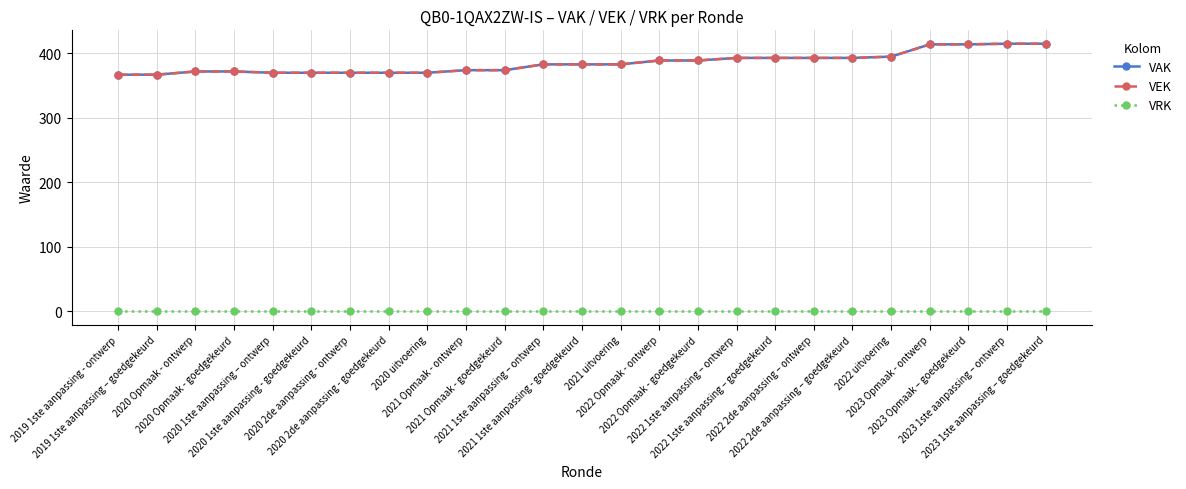

At which category does the chart reach its minimum across all series?

2019 1ste aanpassing - ontwerp